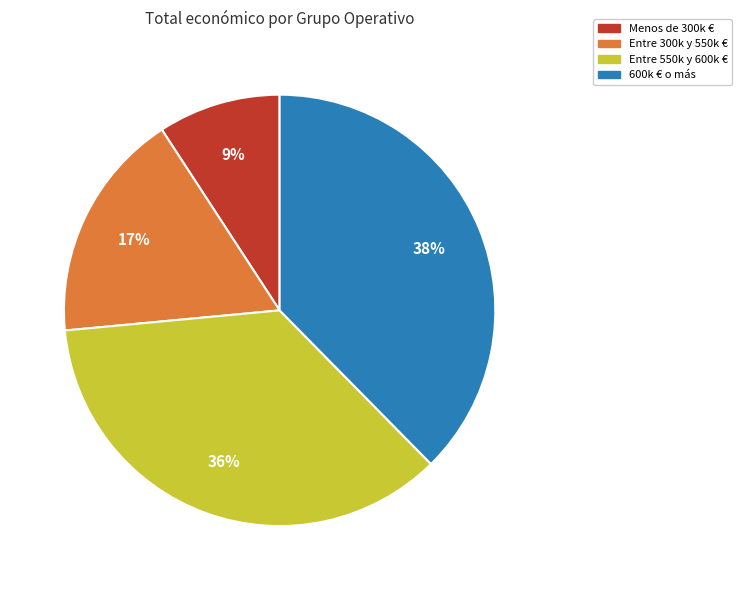

Rank the categories by value from highest to lowest.

600k € o más, Entre 550k y 600k €, Entre 300k y 550k €, Menos de 300k €